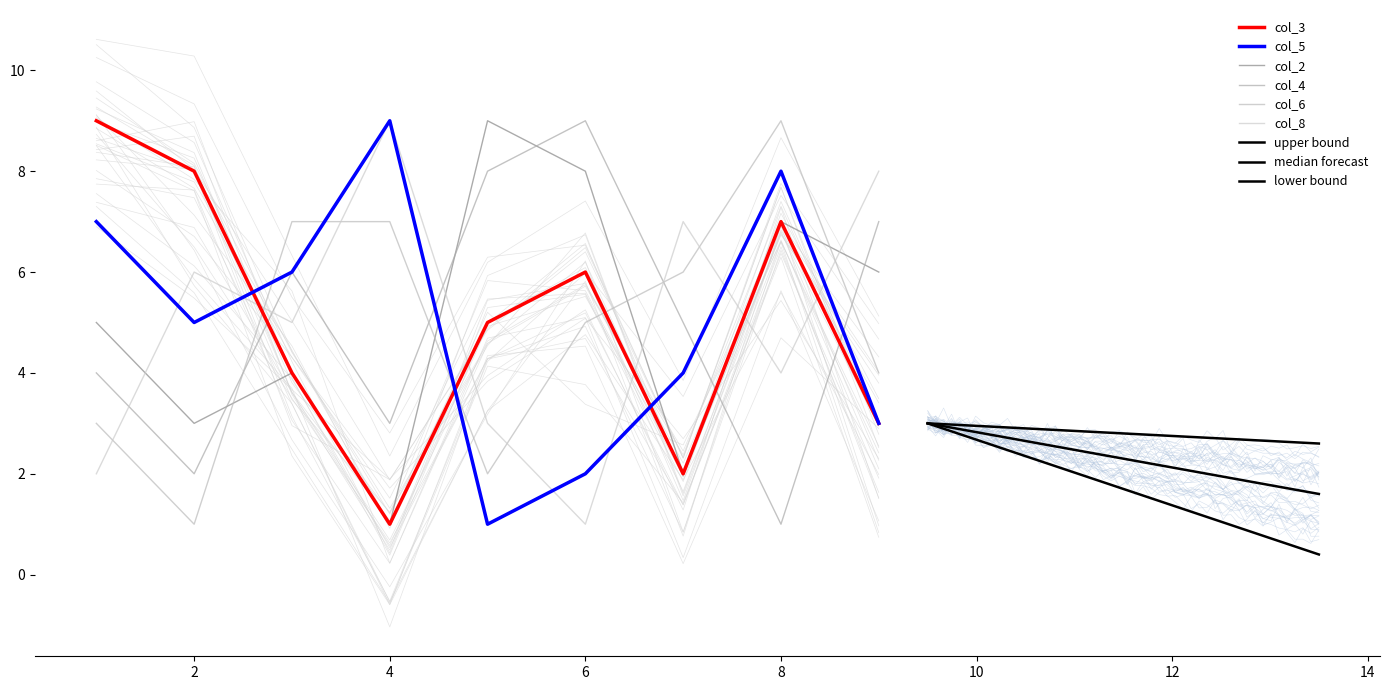

Which has a higher value, 2 or 7?

2